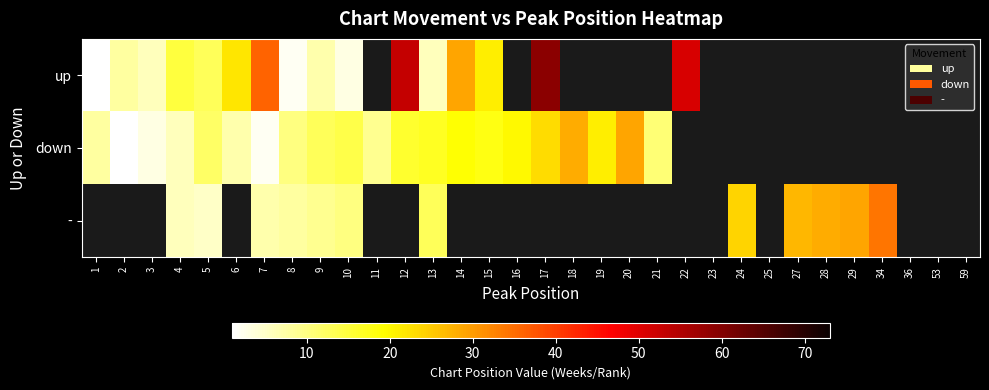

How many data points in up are above 51?

2